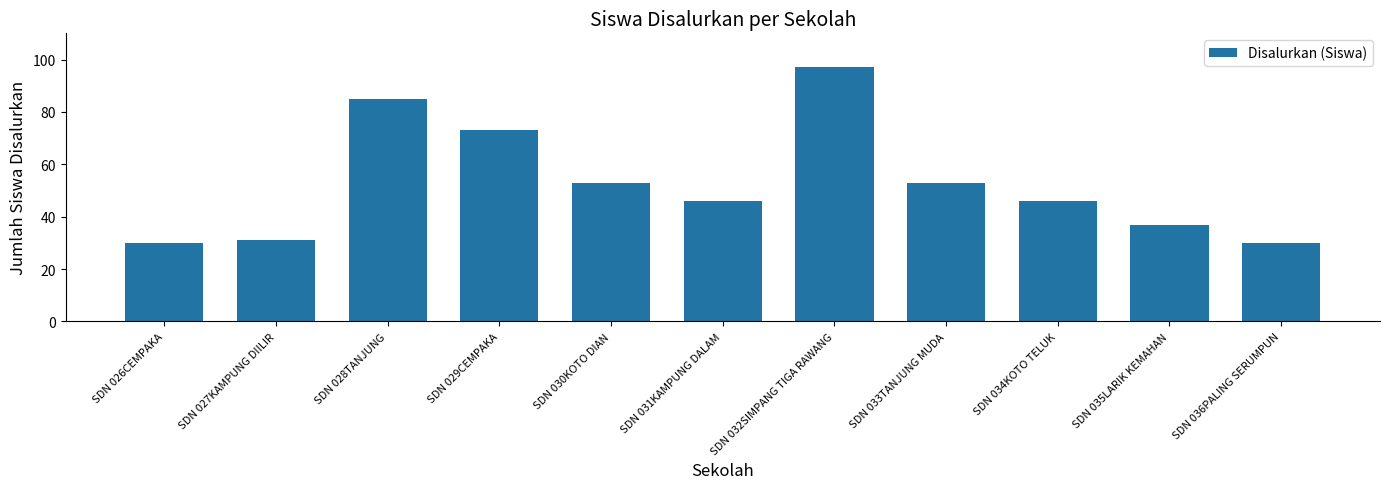

What is the change in value from SDN 032SIMPANG TIGA RAWANG to SDN 035LARIK KEMAHAN?

-60